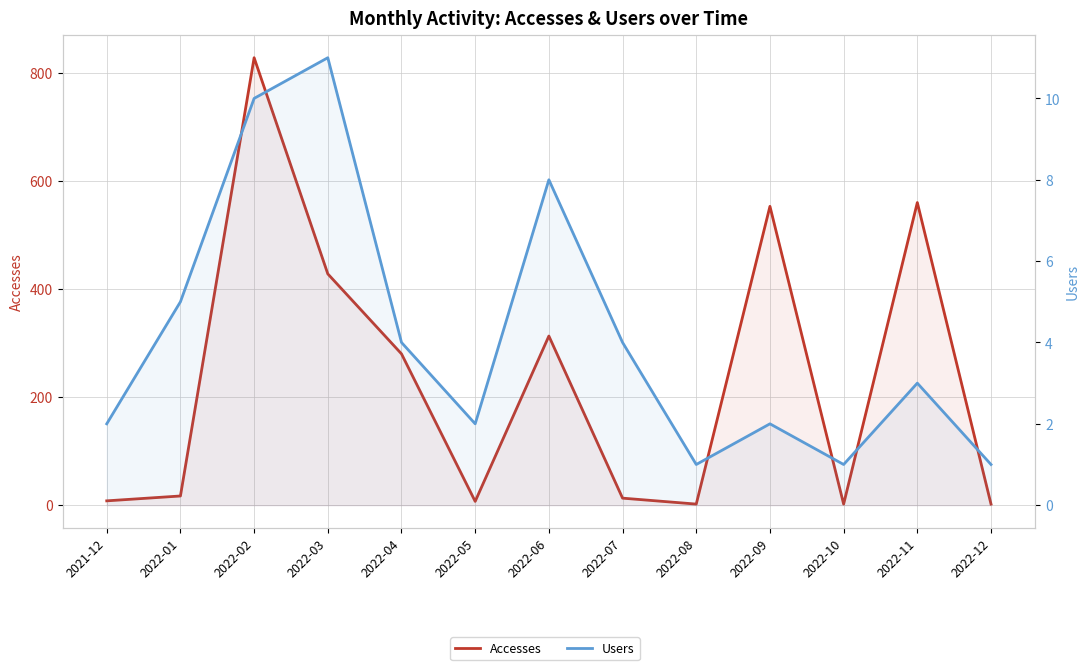

Which series has the largest range (max minus min)?

Accesses